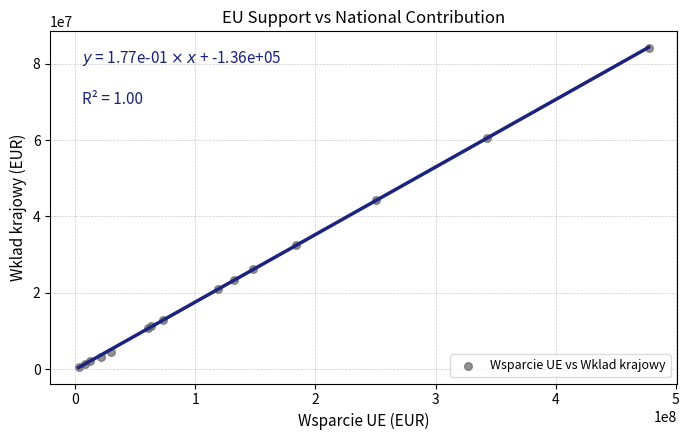

What Y value in the scatter plot is closest to 42376294?

44245018